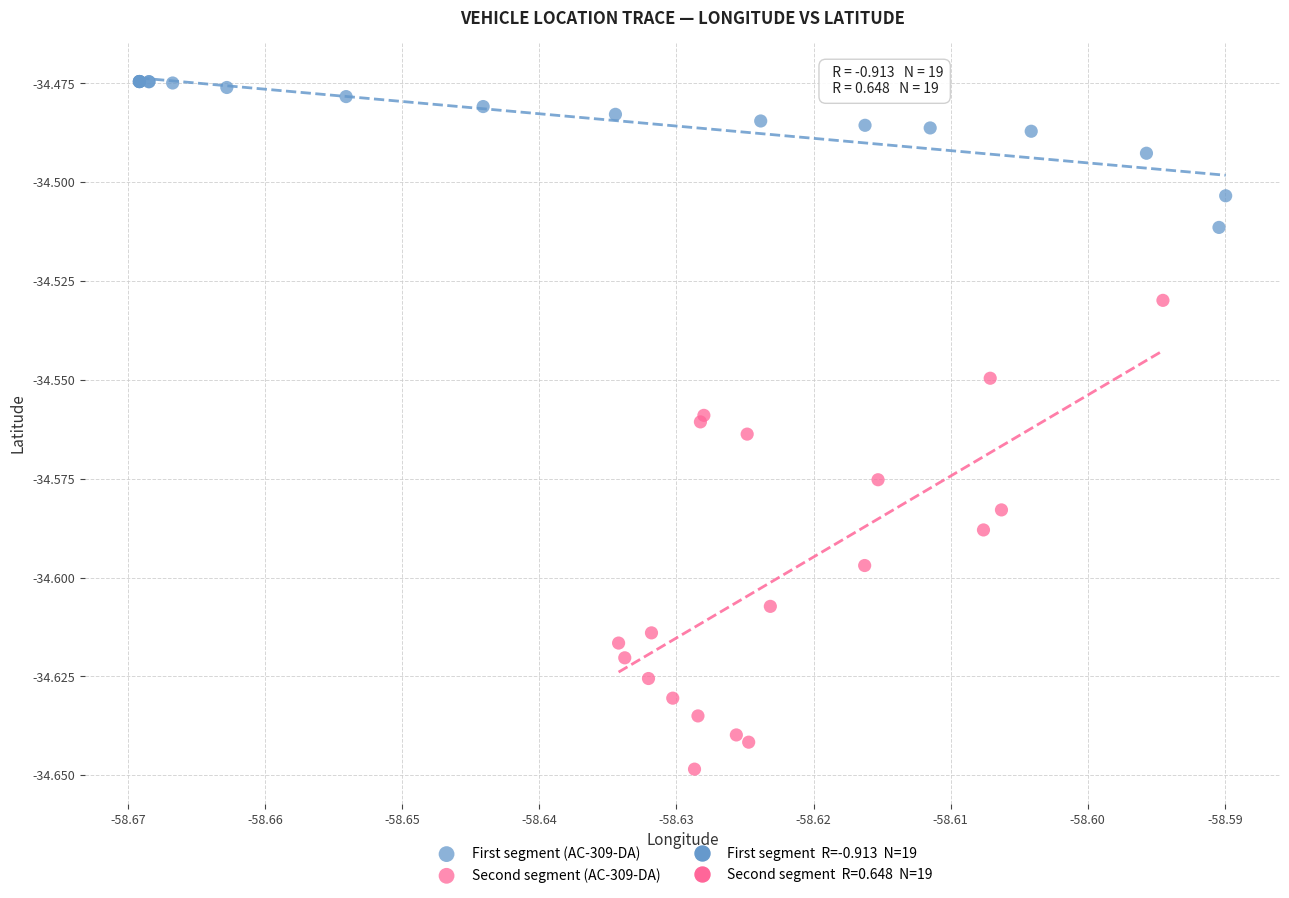

Which series reaches the maximum Y coordinate?

First segment (AC-309-DA)